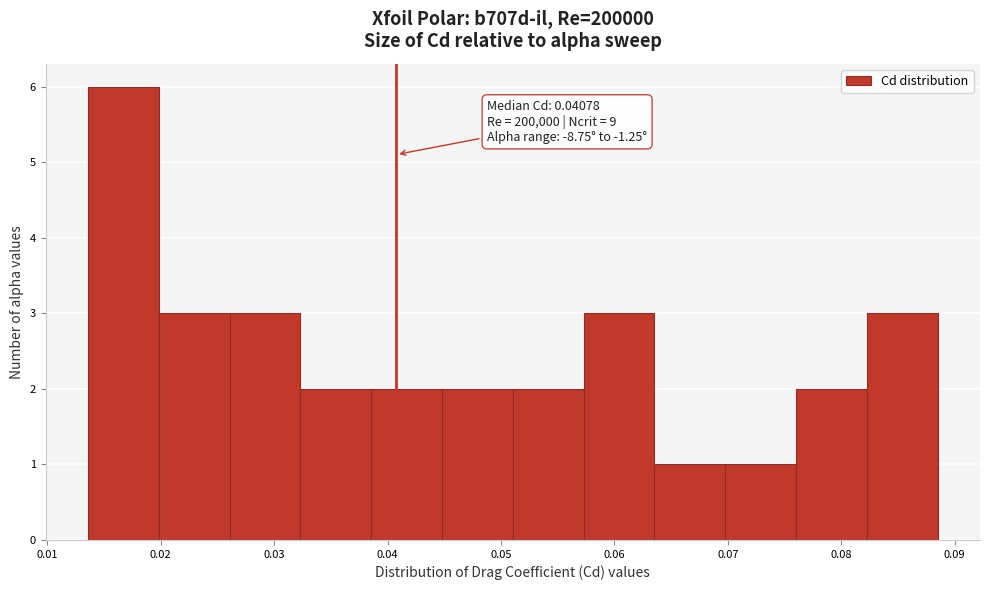

Over which range of the x-axis is the bar tallest?

0.014 to 0.020